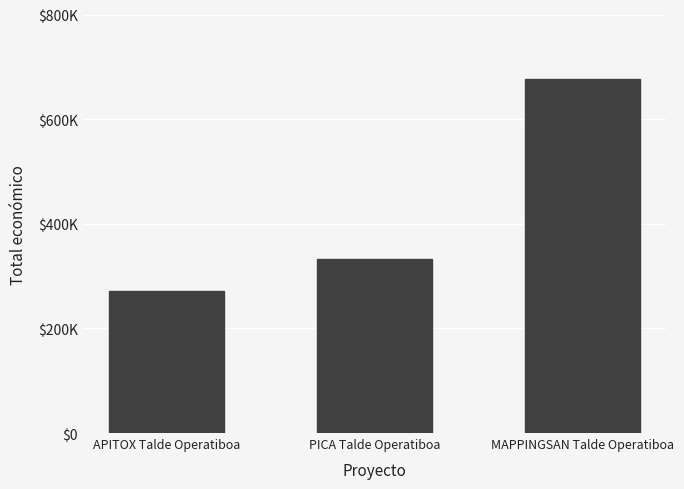

What is the change in value from APITOX Talde Operatiboa to MAPPINGSAN Talde Operatiboa?

+405873